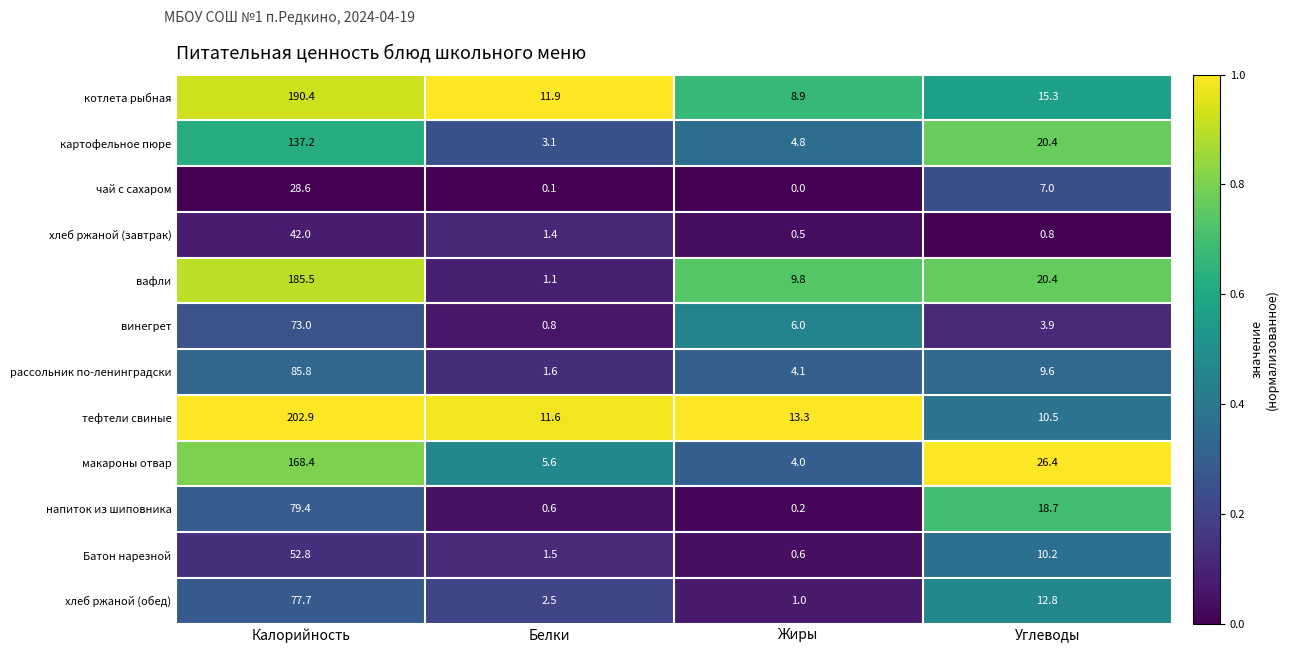

Rank the series at Жиры from highest to lowest value.

тефтели свиные, вафли, котлета рыбная, винегрет, картофельное пюре, рассольник по-ленинградски, макароны отвар, хлеб ржаной (обед), Батон нарезной, хлеб ржаной (завтрак), напиток из шиповника, чай с сахаром